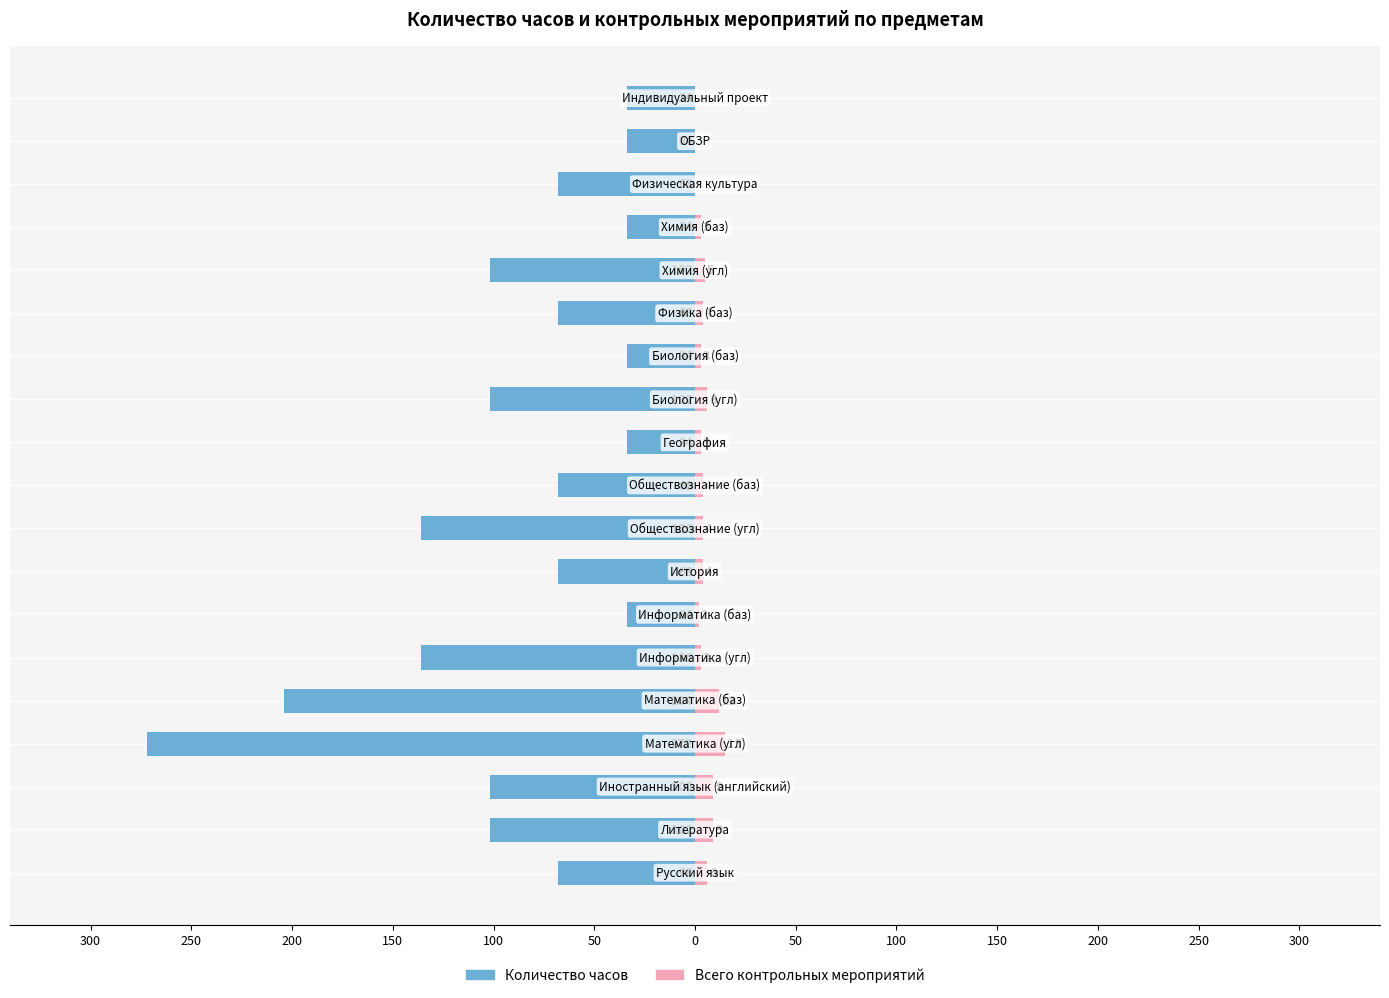

The Всего контрольных мероприятий series shows 1 at 0. True or false?

False